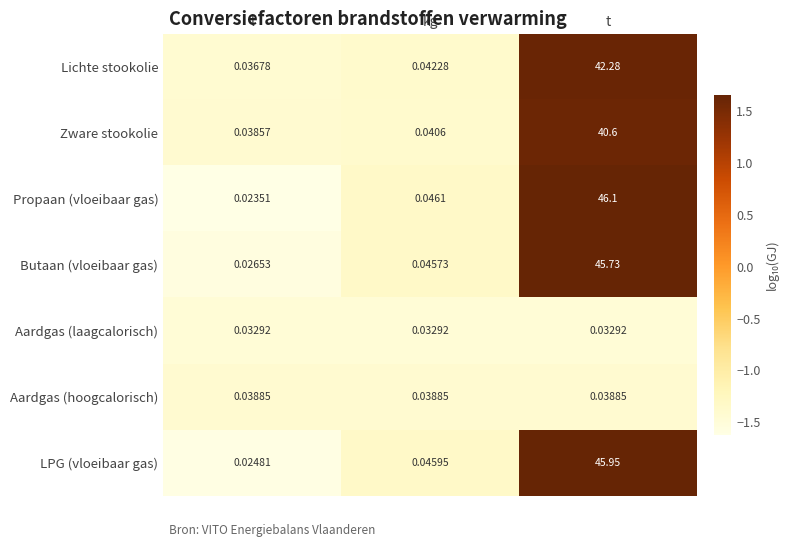

Which category has the highest value across all series?

t